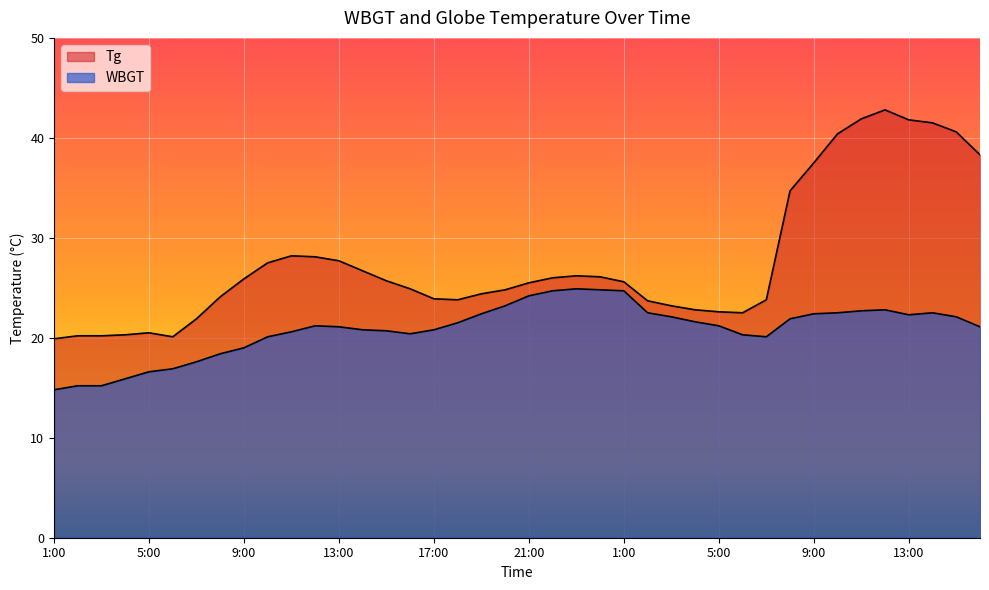

Which category has the lowest value across all series?

1:00